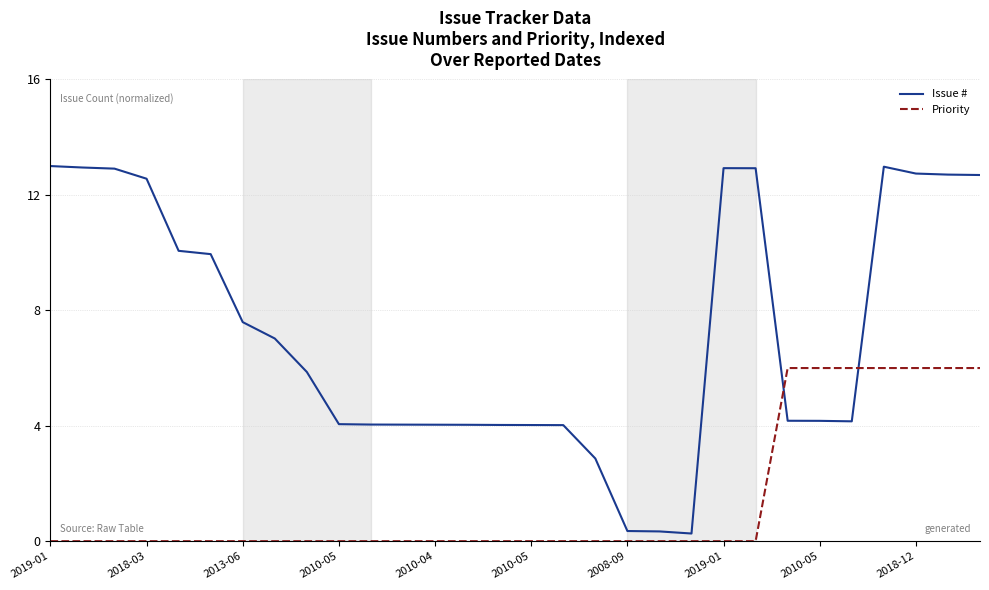

What is the average value of the Issue # series?

7.2